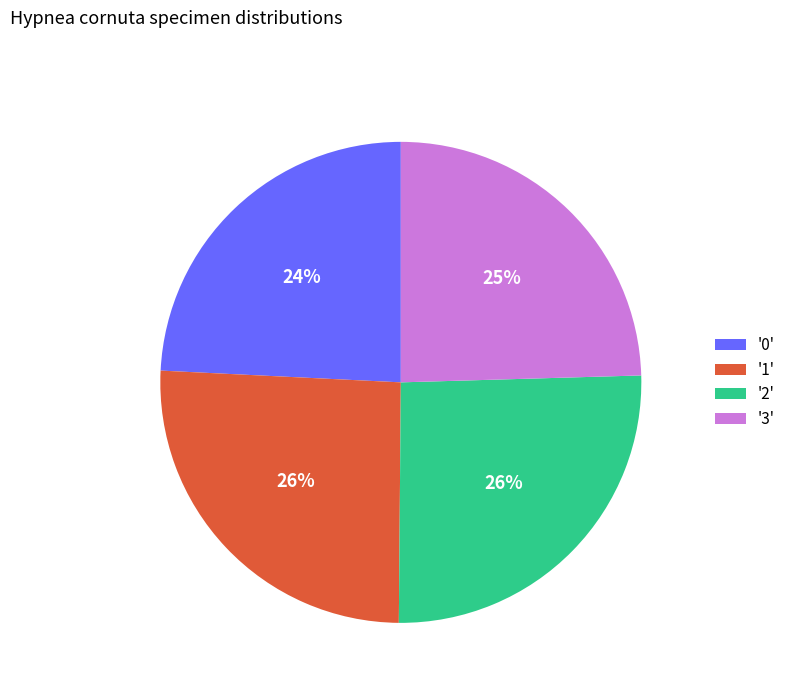

To the nearest percent, what is the combined percentage of '3' and '2'?

50%